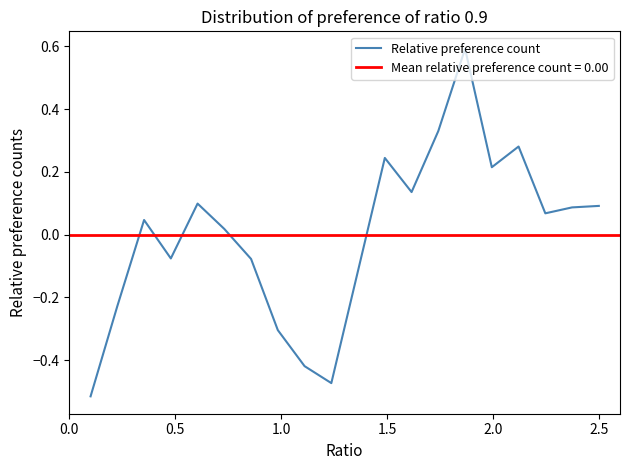

What is the maximum value for Relative preference count?

0.6